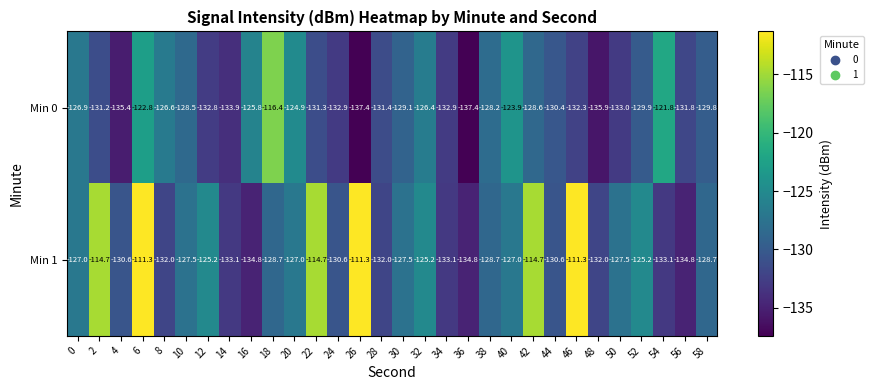

List the series in order of their overall mean, highest first.

Min 1, Min 0